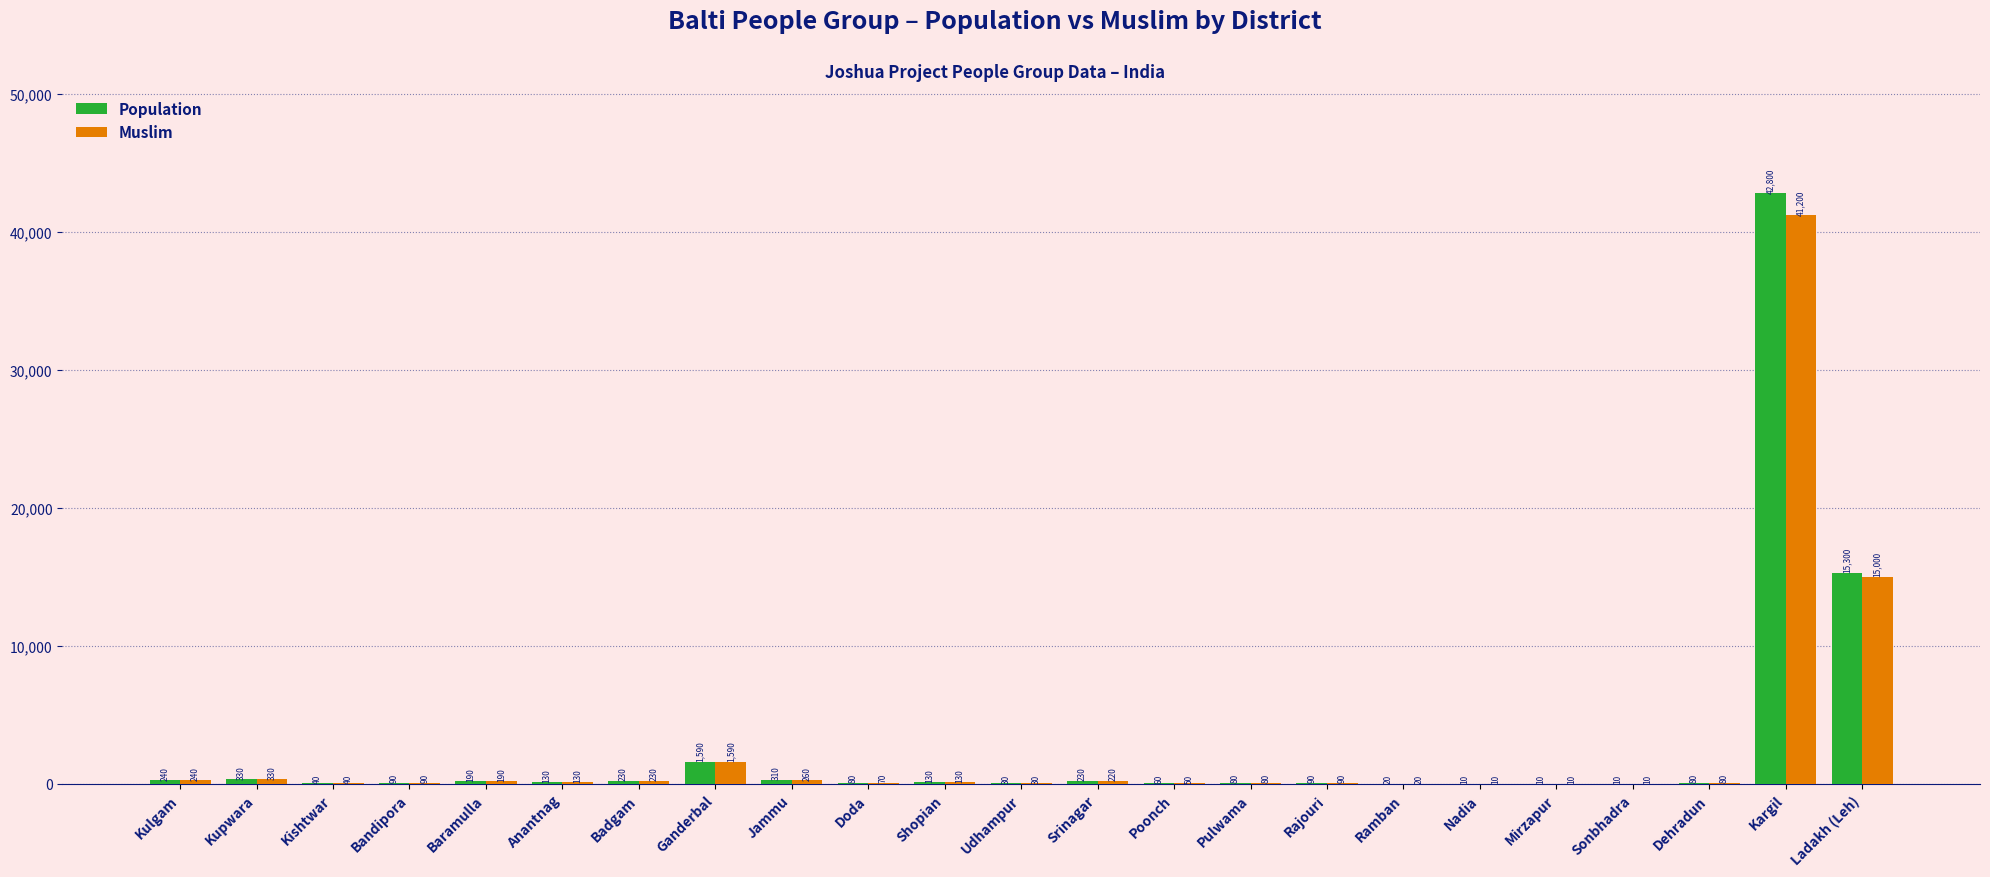

What is the maximum value shown in the chart?

42800